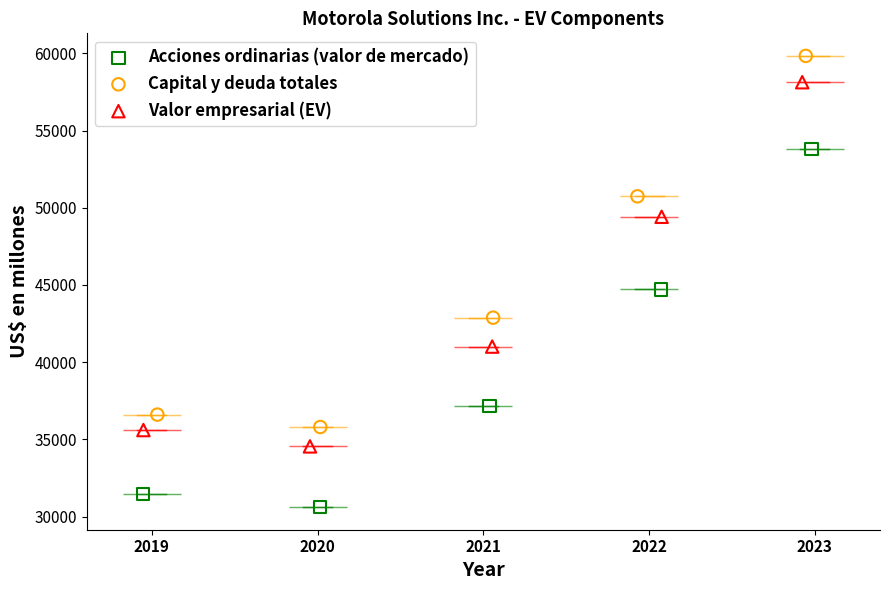

Which series reaches the minimum Y coordinate?

Acciones ordinarias (valor de mercado)